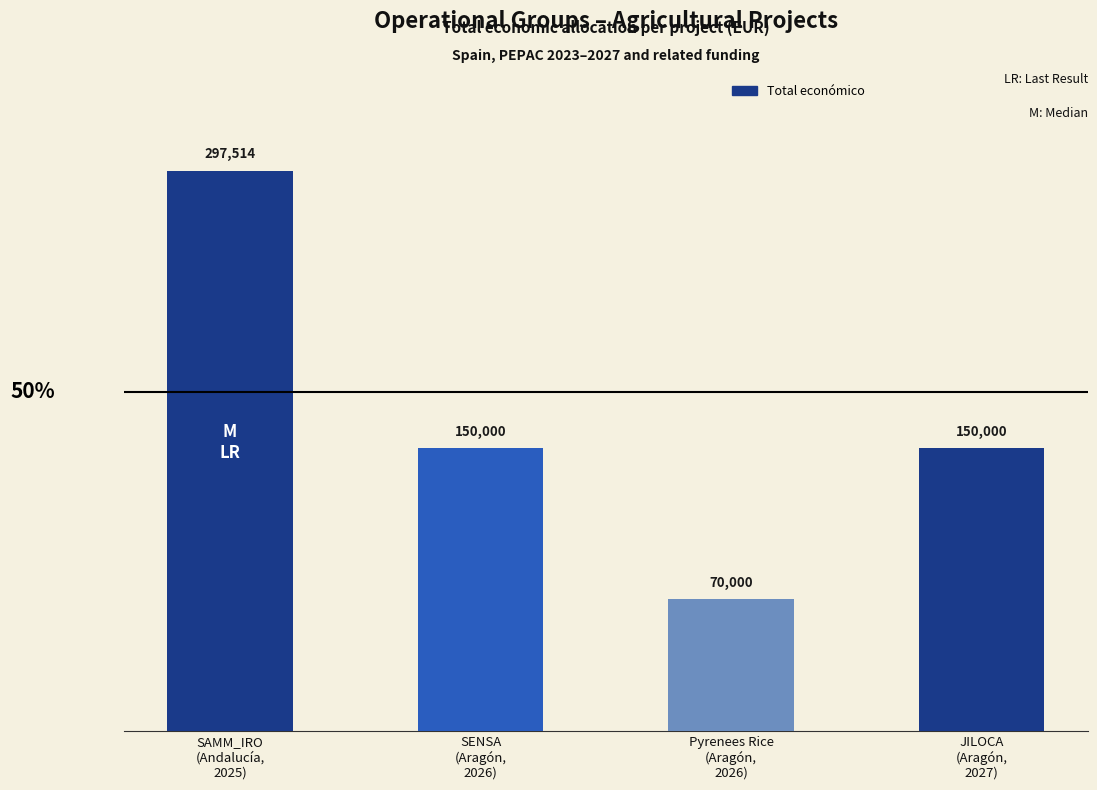

Which has a higher value, JILOCA
(Aragón,
2027) or SAMM_IRO
(Andalucía,
2025)?

SAMM_IRO
(Andalucía,
2025)